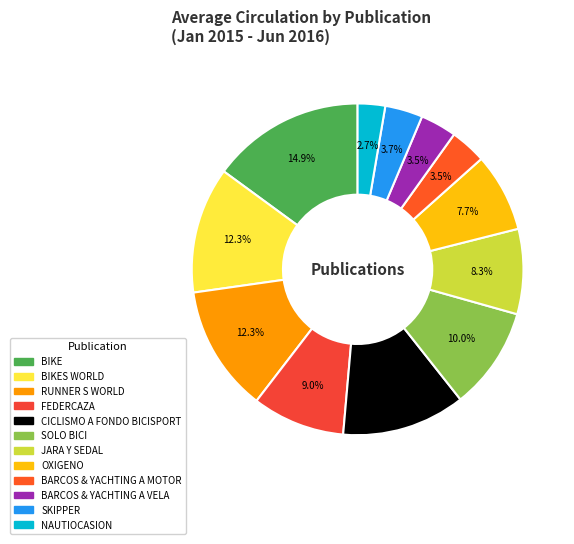

Count the number of slices in the pie.

12